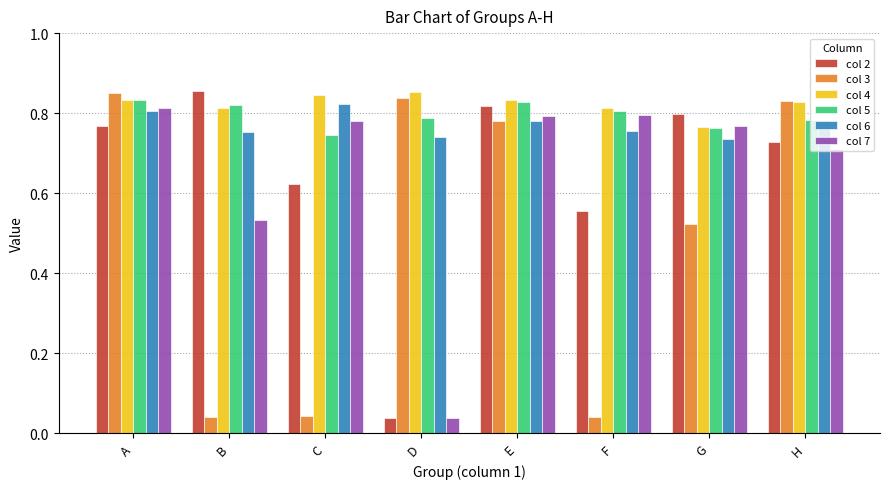

What is the spread (max minus min) of values at G?

0.3